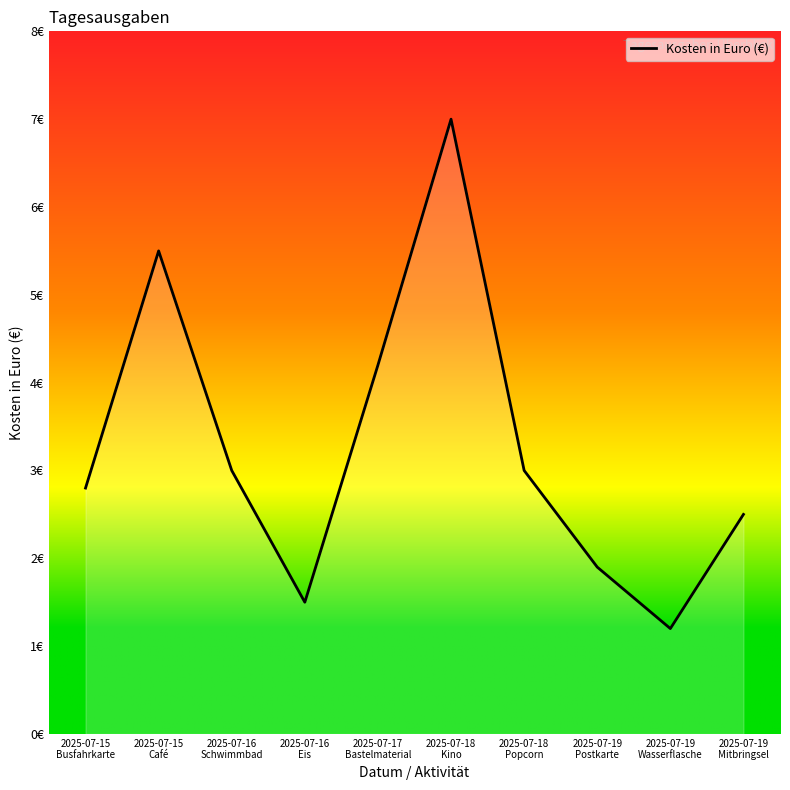

What is the value of the 10th point from the left?

2.5